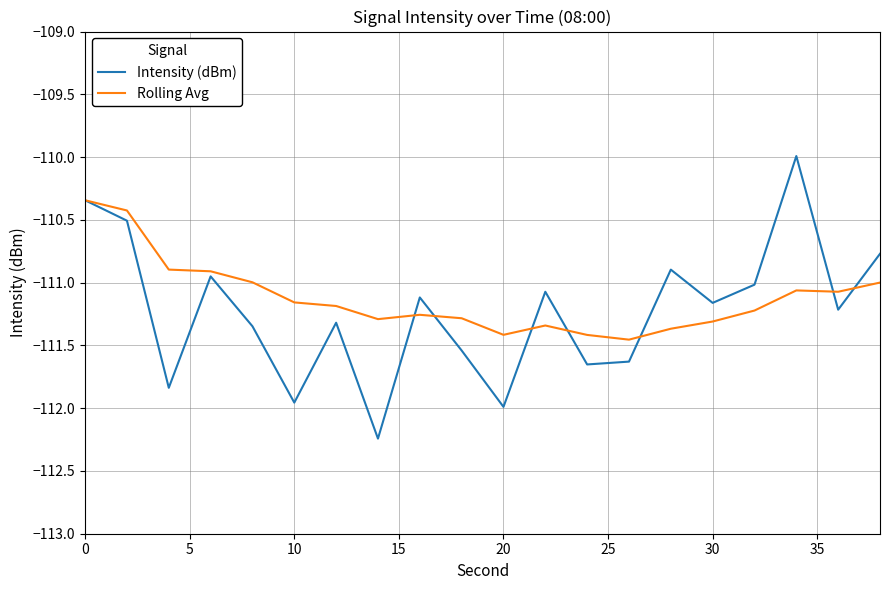

Which series has the widest spread of values?

Intensity (dBm)